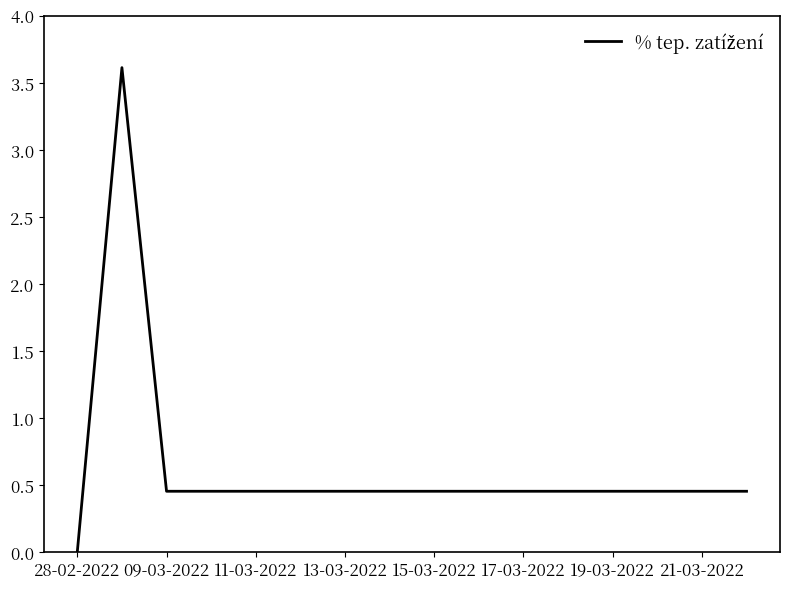

What is the difference between the maximum and minimum values?

3.6